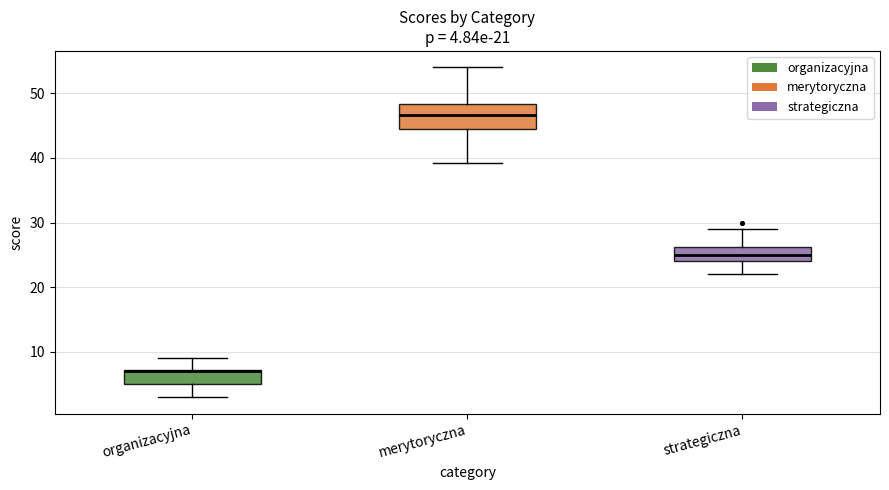

Comparing the boxes themselves (not the whiskers), which one is the tallest?

merytoryczna